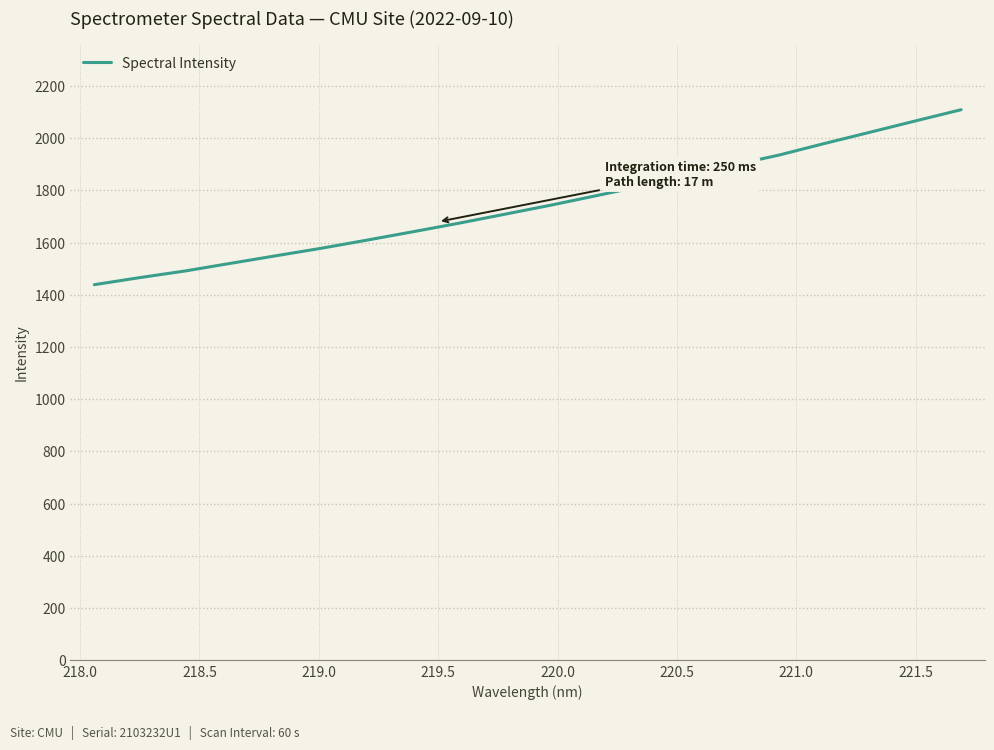

True or false: the data has more than 2 interior local peaks.

False